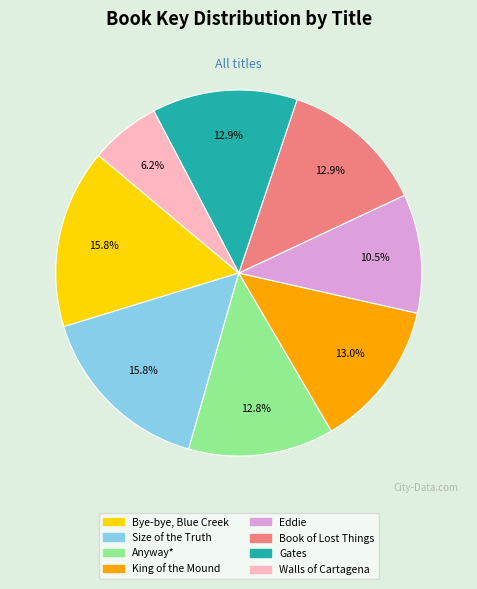

Which has a higher value, King of the Mound or Bye-bye, Blue Creek?

Bye-bye, Blue Creek